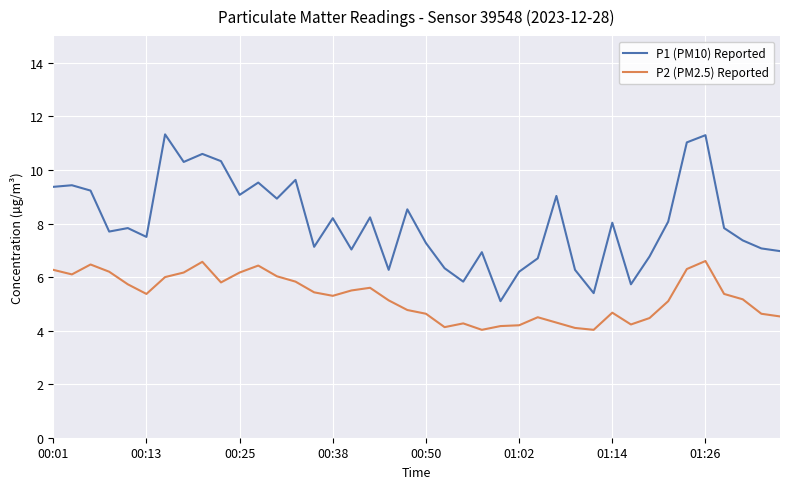

Which series has the widest spread of values?

P1 (PM10) Reported